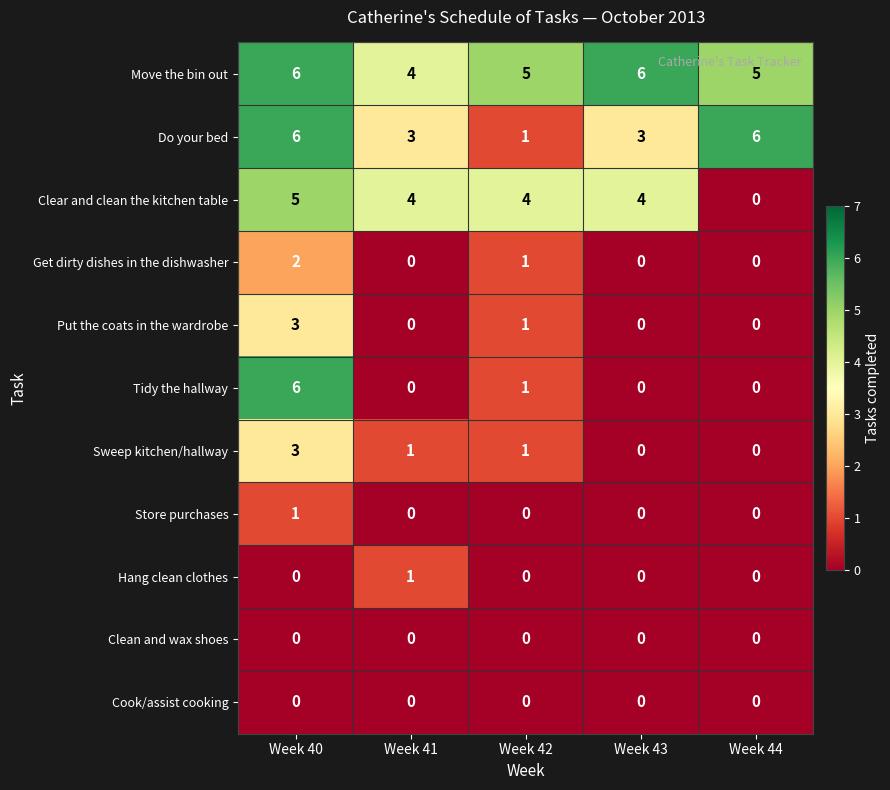

Is the value of Do your bed at Week 44 greater than the value of Sweep kitchen/hallway at Week 42?

Yes